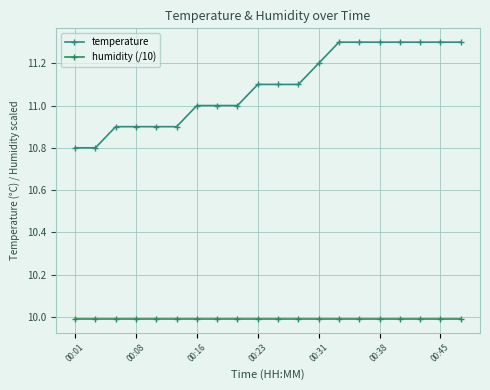

Is this an area chart (filled region under the line)?

No